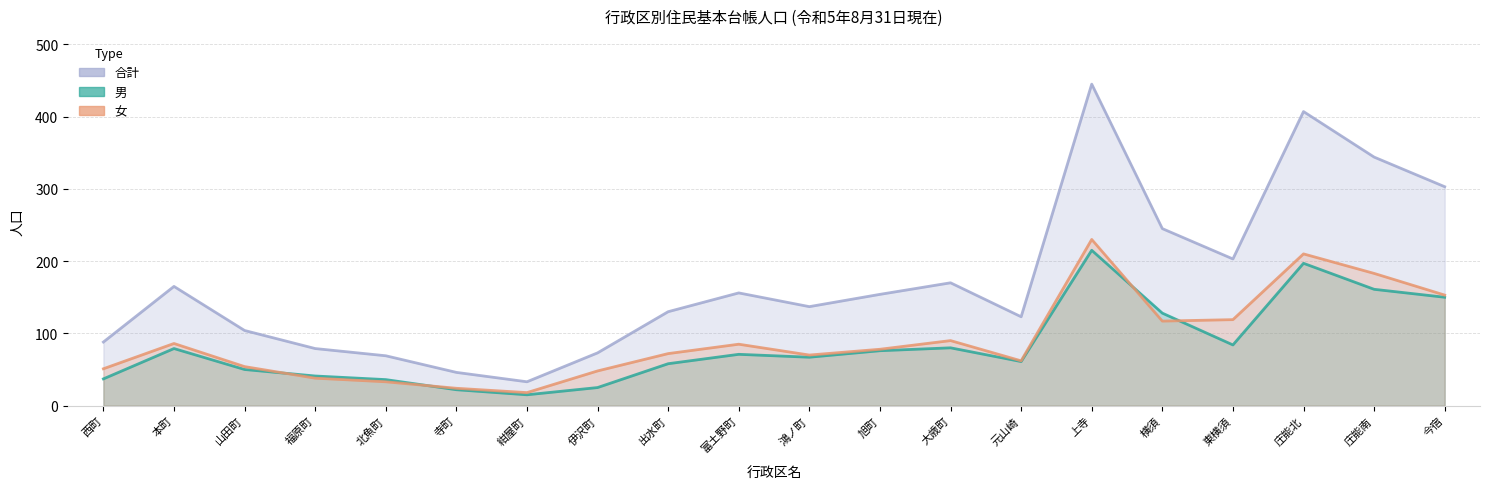

Where is 合計 nearest to the value 239?

横須